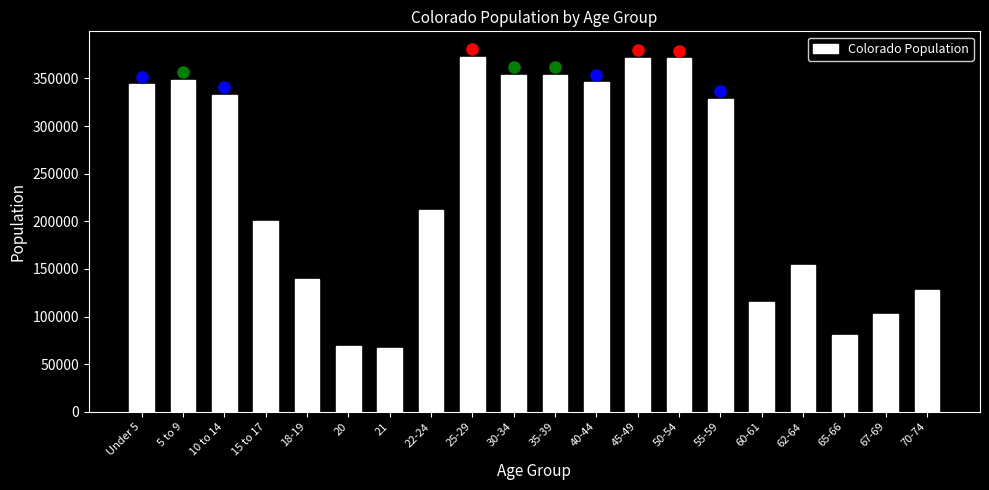

What is the smallest value displayed?

67385